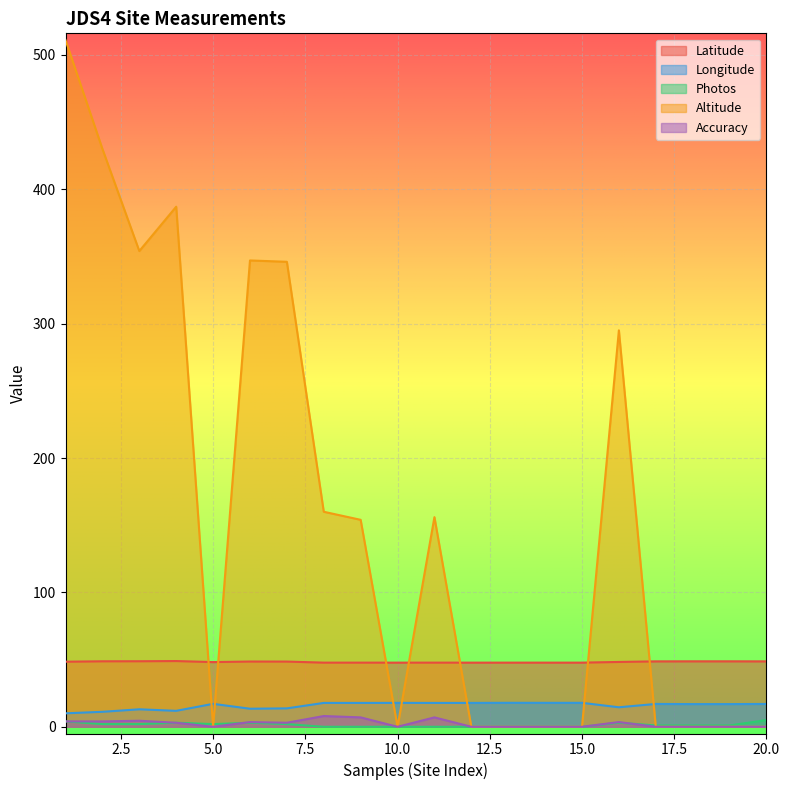

At how many categories does at least one series exceed 140?

10